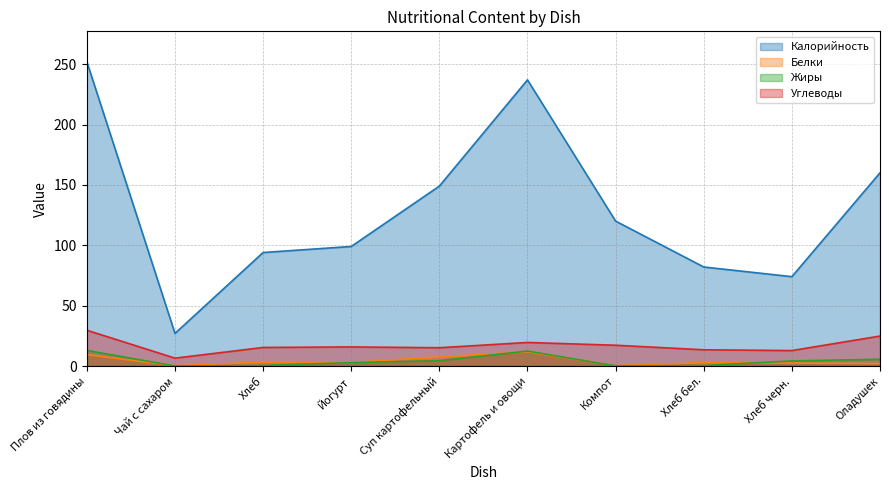

What is the difference between the maximum and second lowest values in the Углеводы series?

16.9